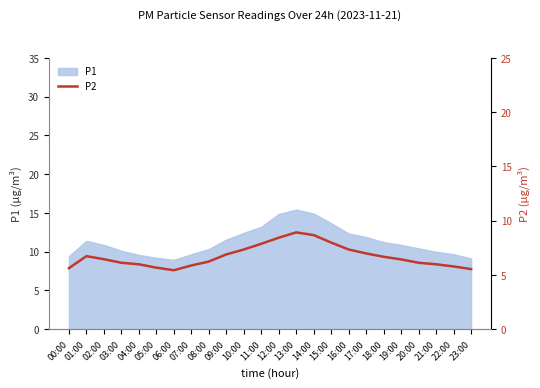

At which category does the chart reach its peak across all series?

13:00